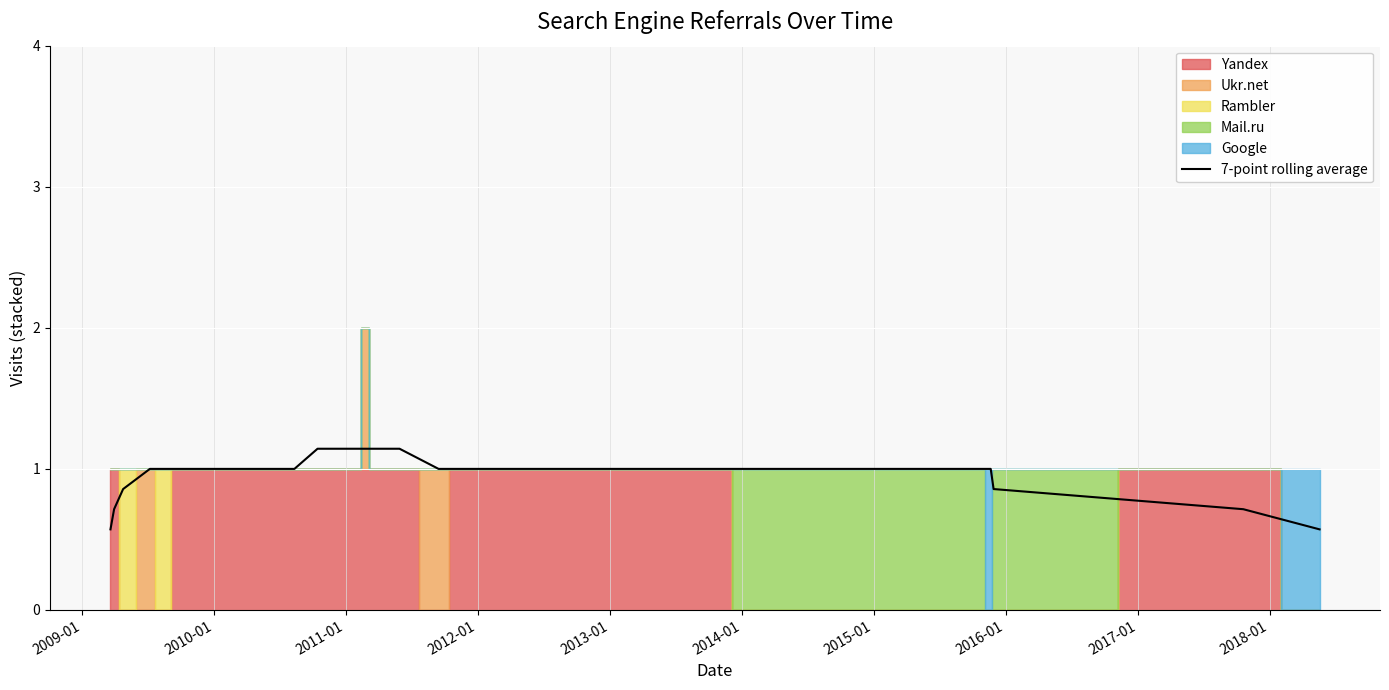

Reading left to right, extract all data points from this chart.

0.6	0.7	0.9	1.0	1.0	1.0	1.0	1.0	1.0	1.0	1.1	1.1	1.1	1.1	1.1	1.1	1.1	1.0	1.0	1.0	1.0	1.0	1.0	1.0	1.0	1.0	1.0	1.0	1.0	1.0	1.0	1.0	1.0	1.0	1.0	1.0	1.0	0.9	0.7	0.6